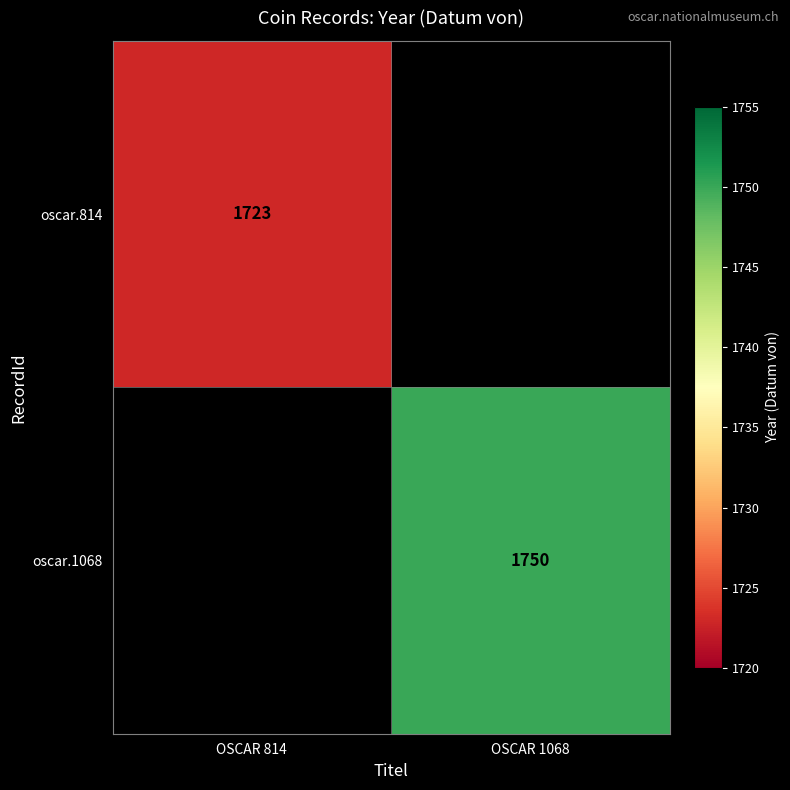

Which series has the largest range (max minus min)?

oscar.814